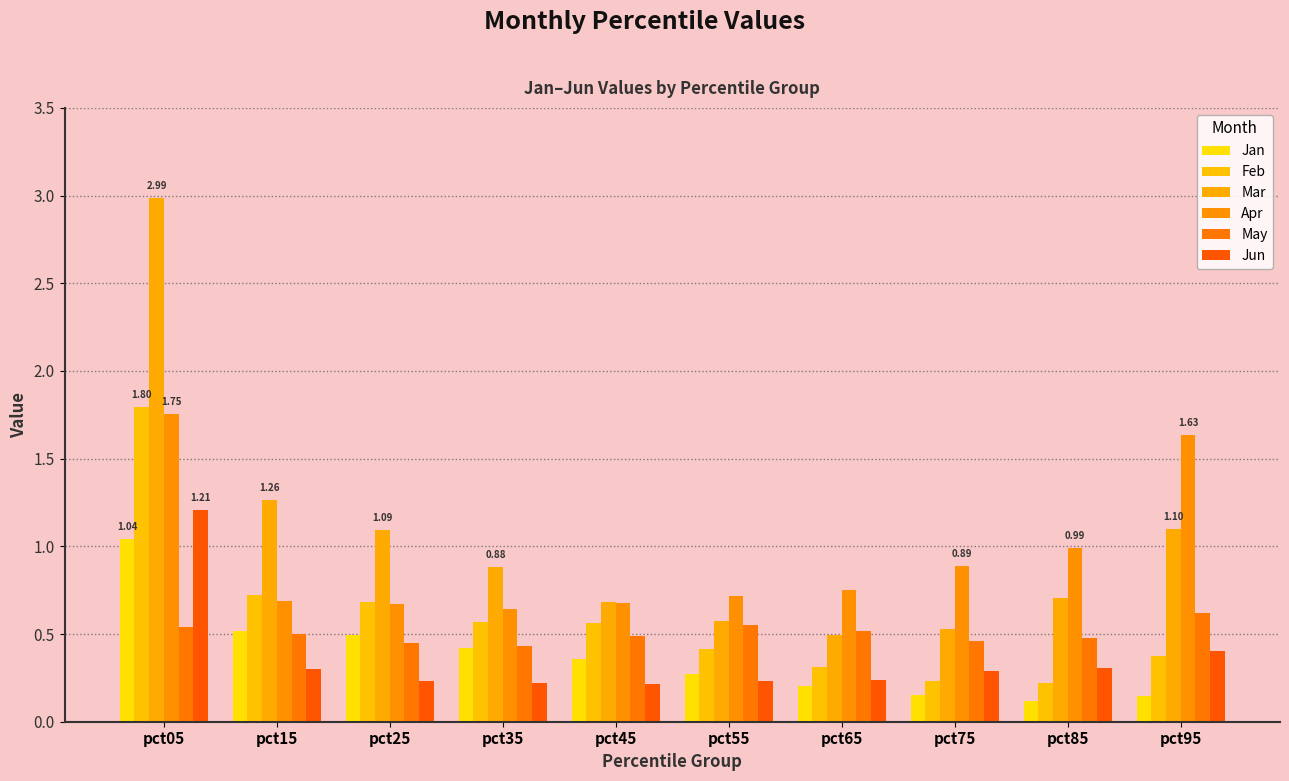

How many groups of bars are there?

10